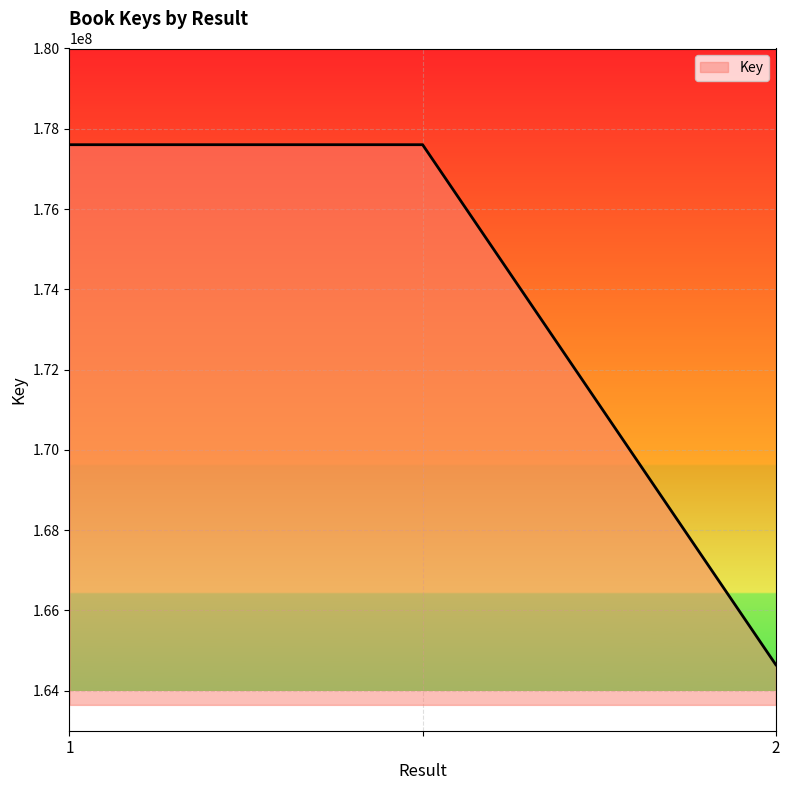

How many values are between 164644079 and 177602781?

3